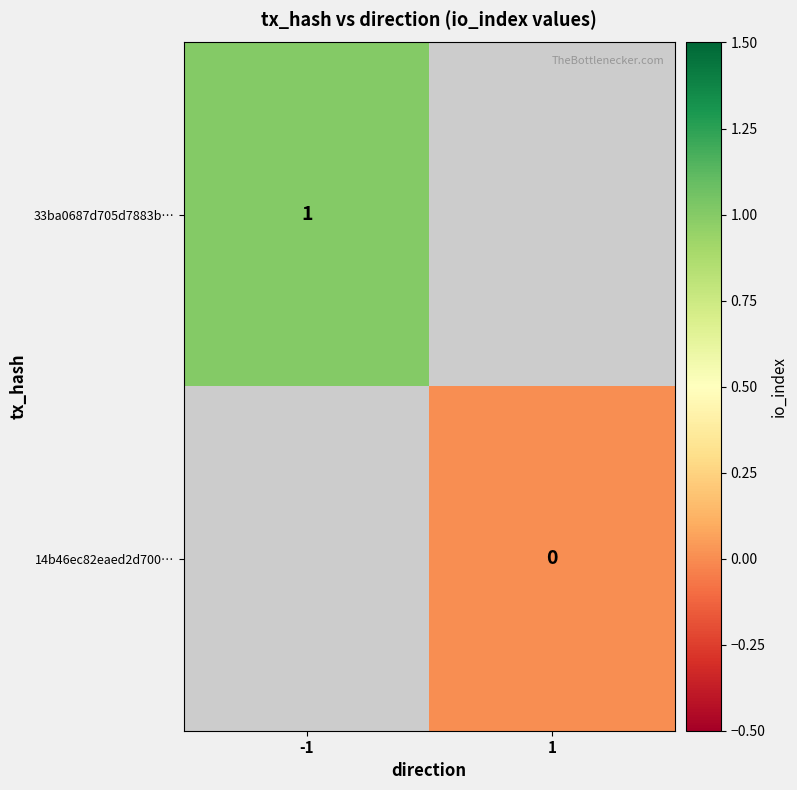

Is the value of 33ba0687d705d7883b… at -1 greater than the value of 14b46ec82eaed2d700… at 1?

Yes